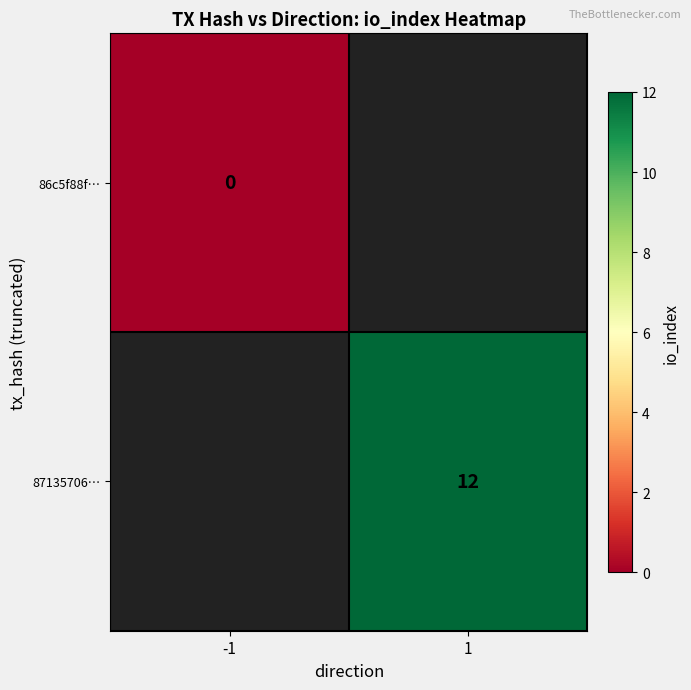

How many distinct data groups are displayed?

2